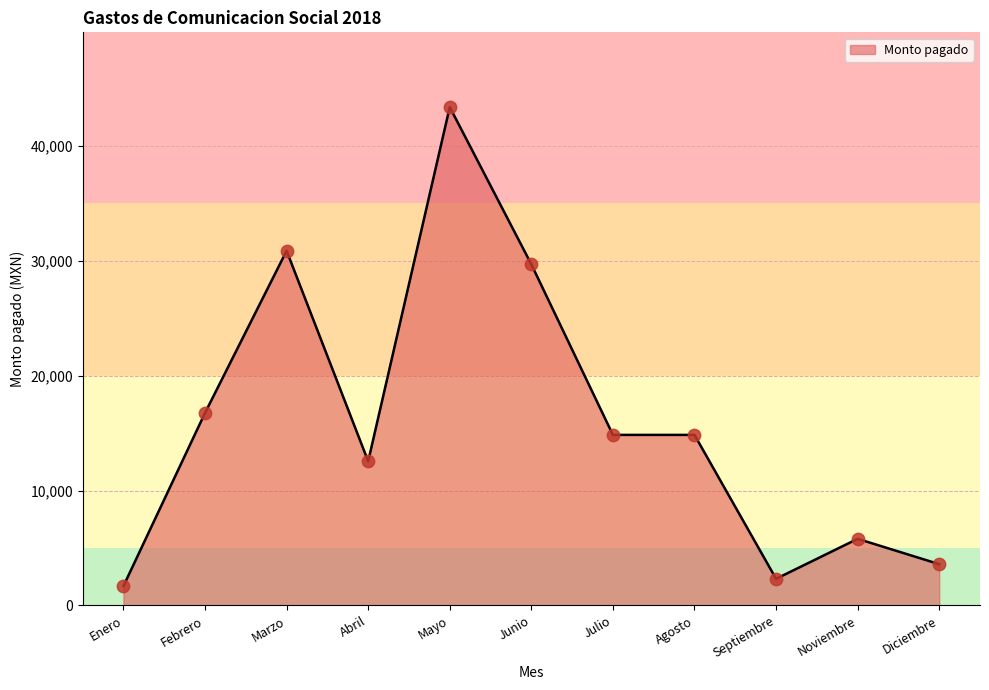

Approximately how many times larger is the value at Julio compared to Febrero?

0.9